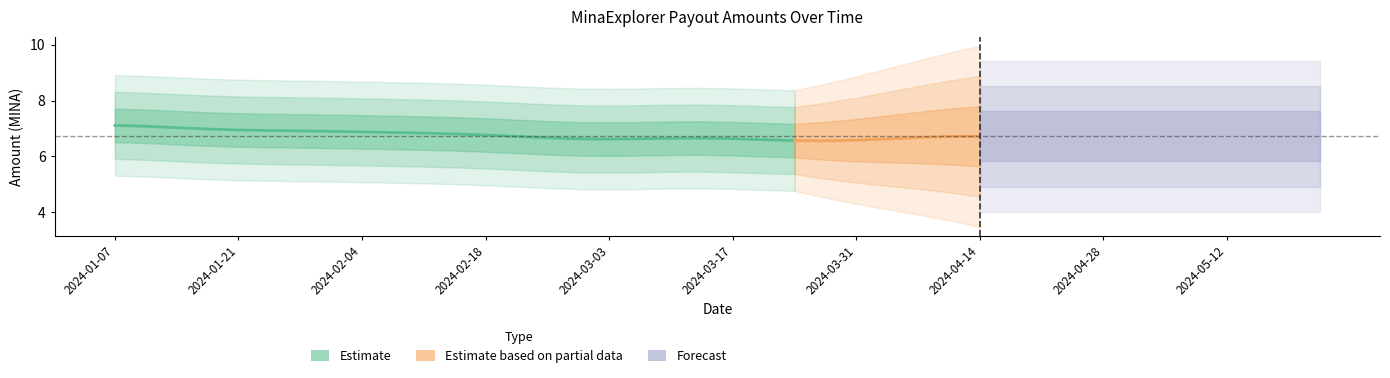

How many interior local valleys (lower than both neighbors) does the data have?

18